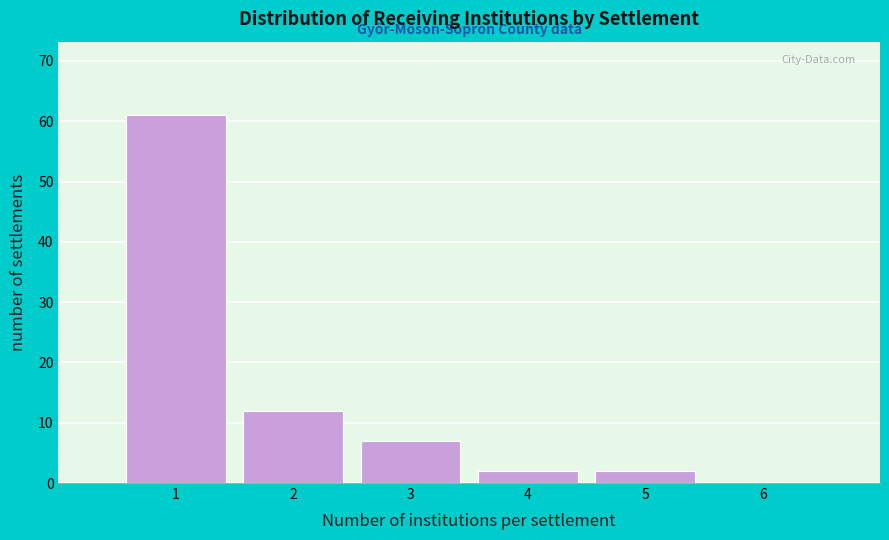

Reading left to right, list every bar in this chart as the range it spans on the x-axis followed by its height. The values are not printed on the chart, so give them approximately, as read against the axis.

0.5 to 1.5: 61
1.5 to 2.5: 12
2.5 to 3.5: 7
3.5 to 4.5: 2
4.5 to 5.5: 2
5.5 to 6.5: 0